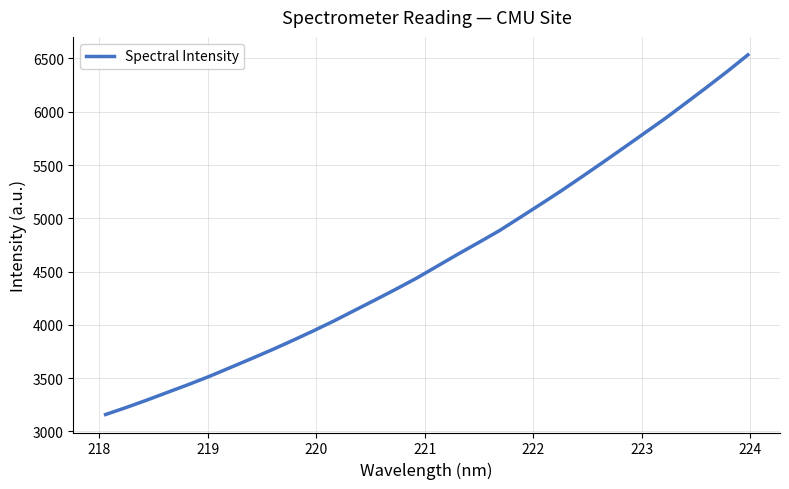

What is the difference between the maximum and minimum values?

3375.0